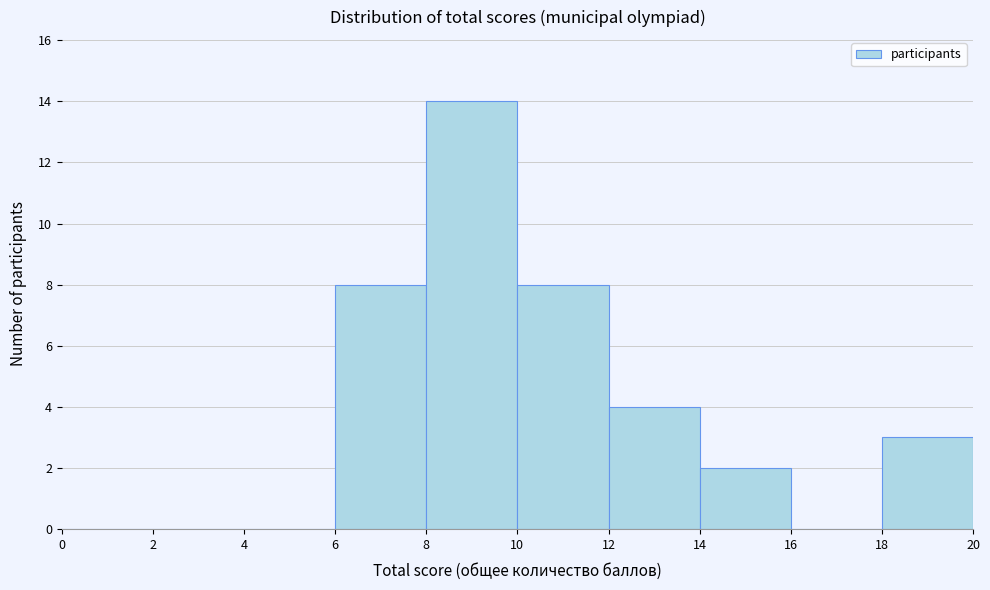

Which range on the x-axis has the tallest bar?

8 to 10